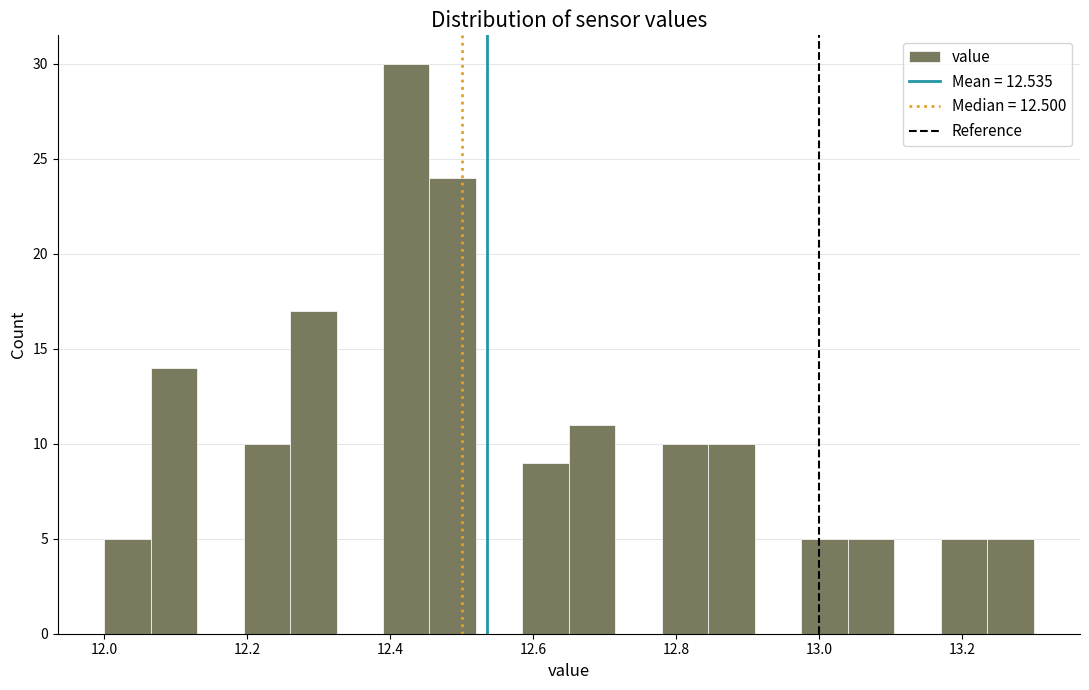

Around what value on the x-axis is the tallest bar? Give the approximate position of its centre, as read against the axis.

12.42